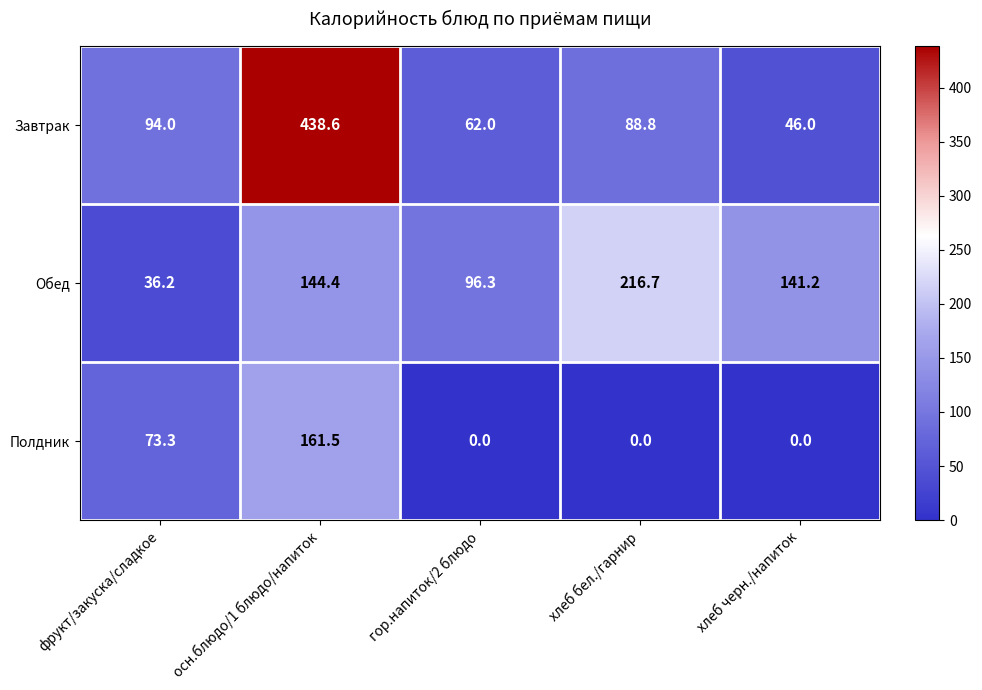

At how many categories does at least one series exceed 417?

1